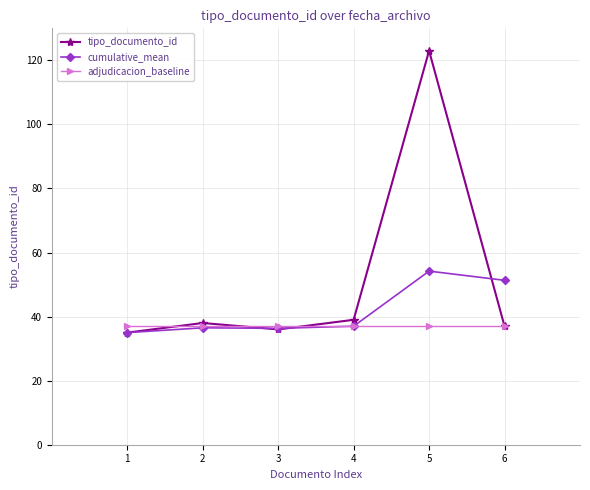

What is the value of the tipo_documento_id point at the 6th from the left?

37.0